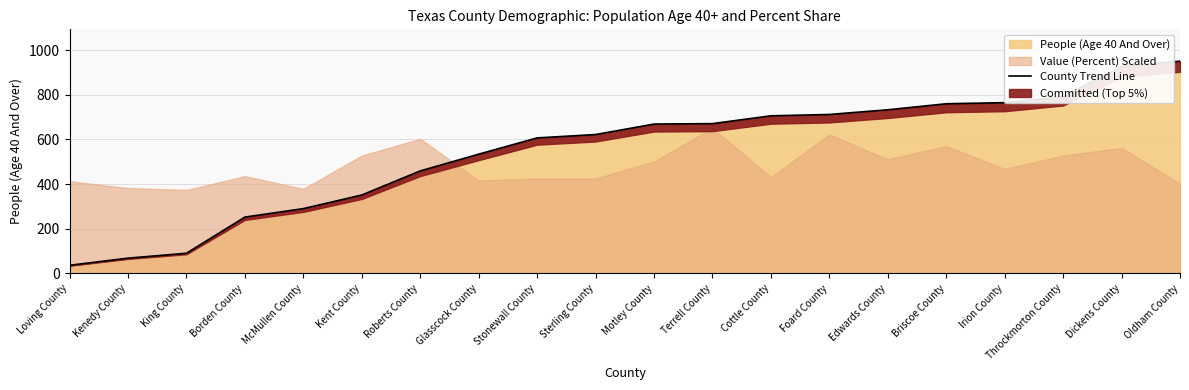

What is the difference between the values at Cottle County and Kenedy County?

638